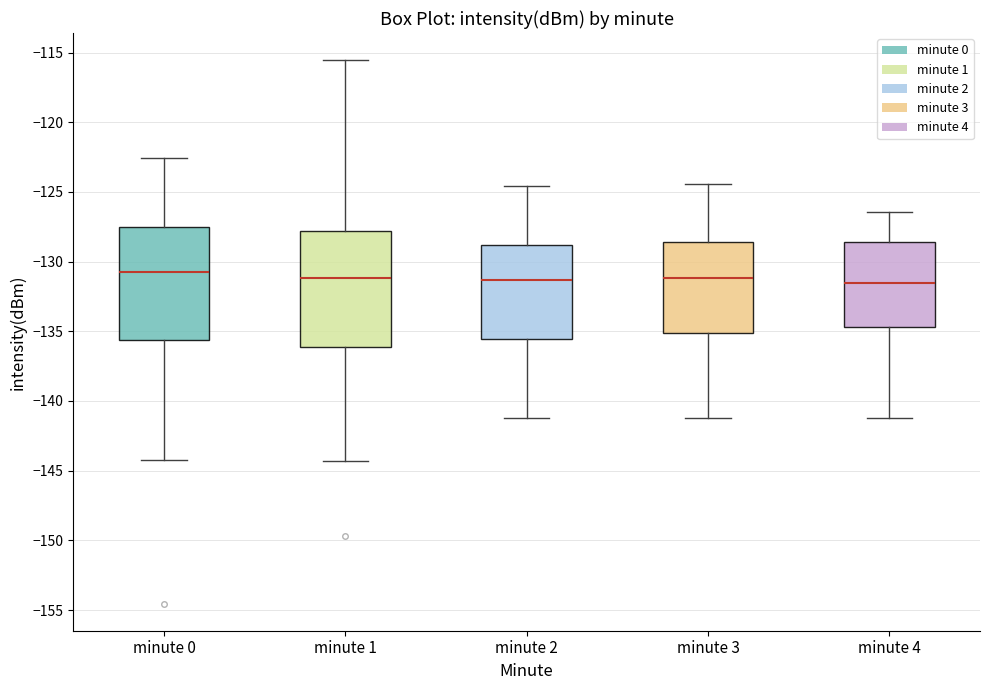

Where does the lower whisker of the box for minute 3 end on the y-axis? The values are not printed on the chart, so give them approximately, as read against the axis.

-141.0